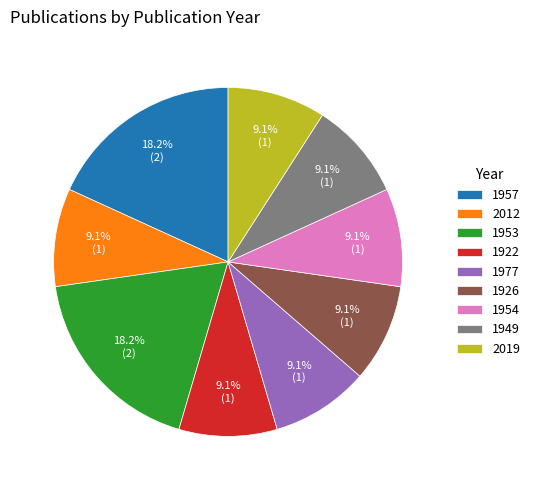

Is there a majority slice in this chart?

No